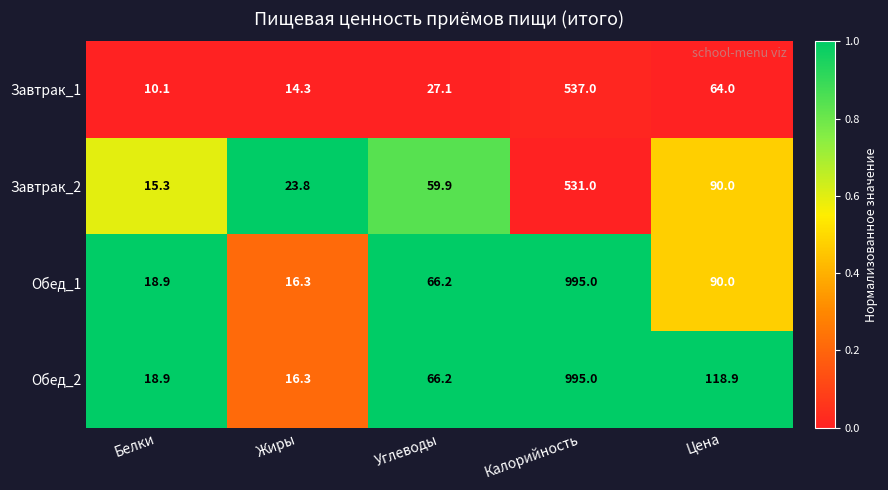

Reading right to left, transcribe all the data shown in this chart.

Завтрак_1: Цена=64.0	Калорийность=537.0	Углеводы=27.1	Жиры=14.3	Белки=10.1
Завтрак_2: Цена=90.0	Калорийность=531.0	Углеводы=59.9	Жиры=23.8	Белки=15.3
Обед_1: Цена=90.0	Калорийность=995.0	Углеводы=66.2	Жиры=16.3	Белки=18.9
Обед_2: Цена=118.9	Калорийность=995.0	Углеводы=66.2	Жиры=16.3	Белки=18.9